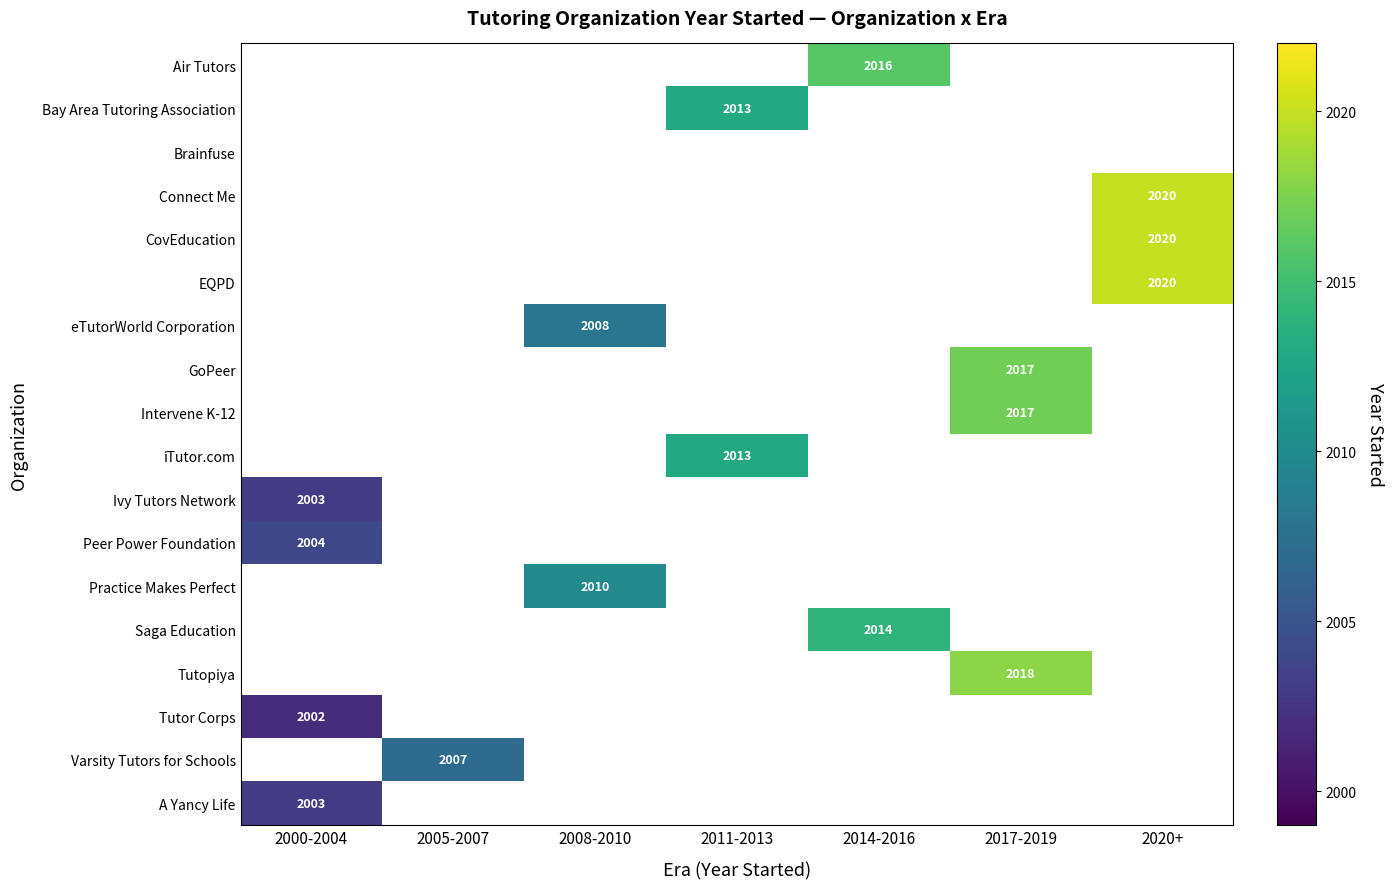

True or false: A Yancy Life has a value of 2003 at 2000-2004.

True